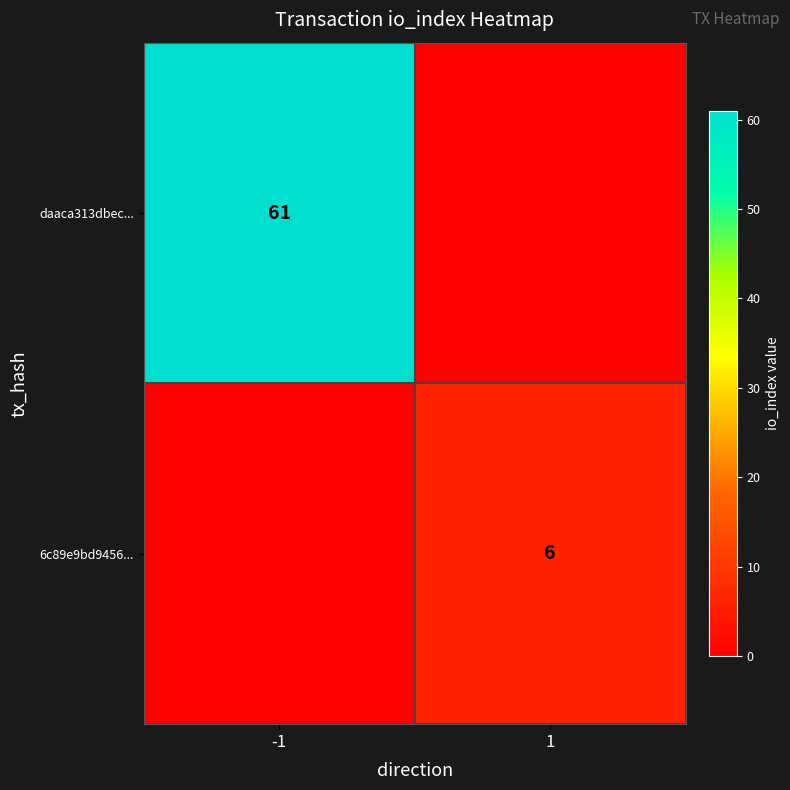

Is it true that daaca313dbec... equals 19 at -1?

False